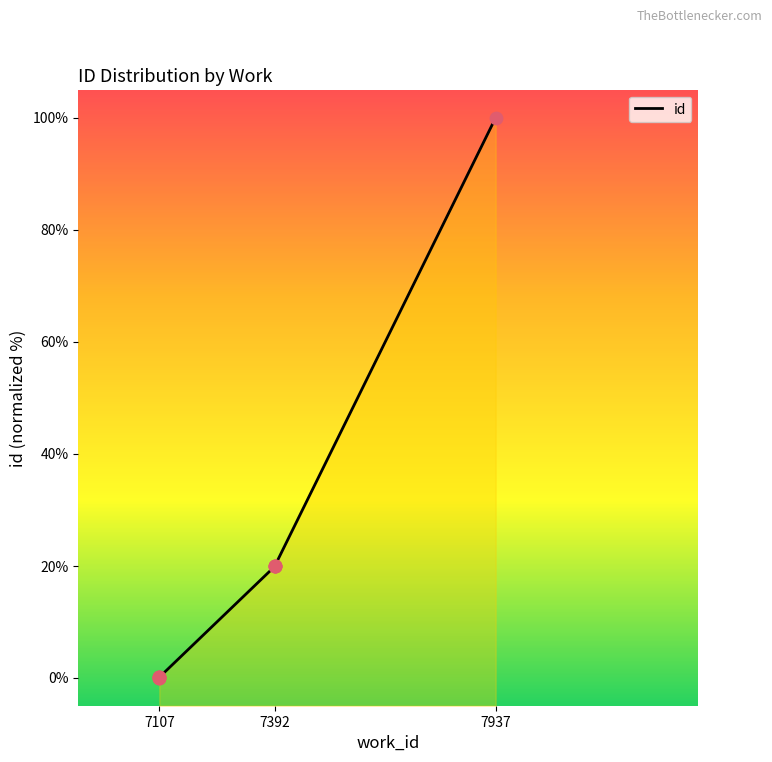

Which has a higher value, 7107 or 7392?

7392